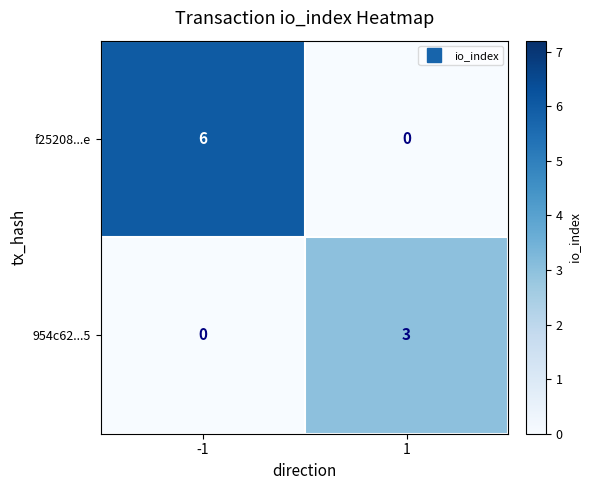

The value of f25208...e at -1 is 6. True or false?

True